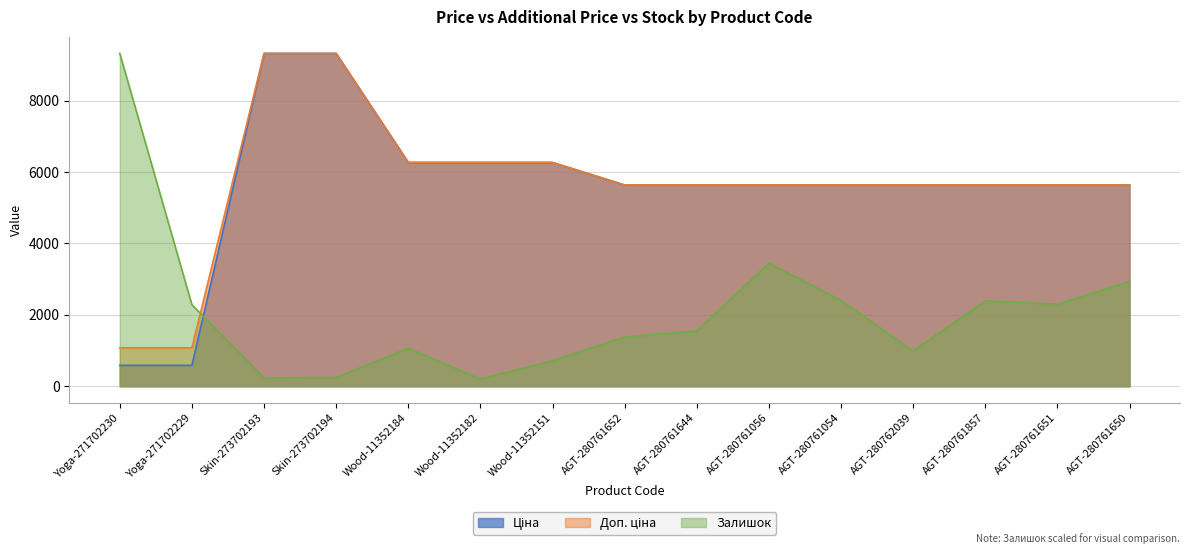

Which has a higher value, Wood-11352151 or AGT-280762039?

Wood-11352151